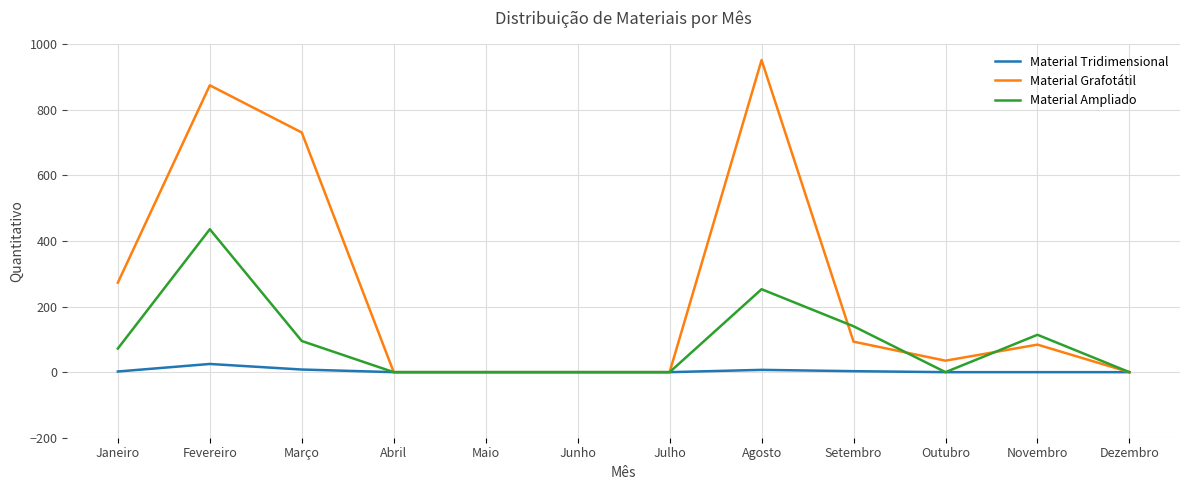

What is the average value of the Material Grafotátil series?

254